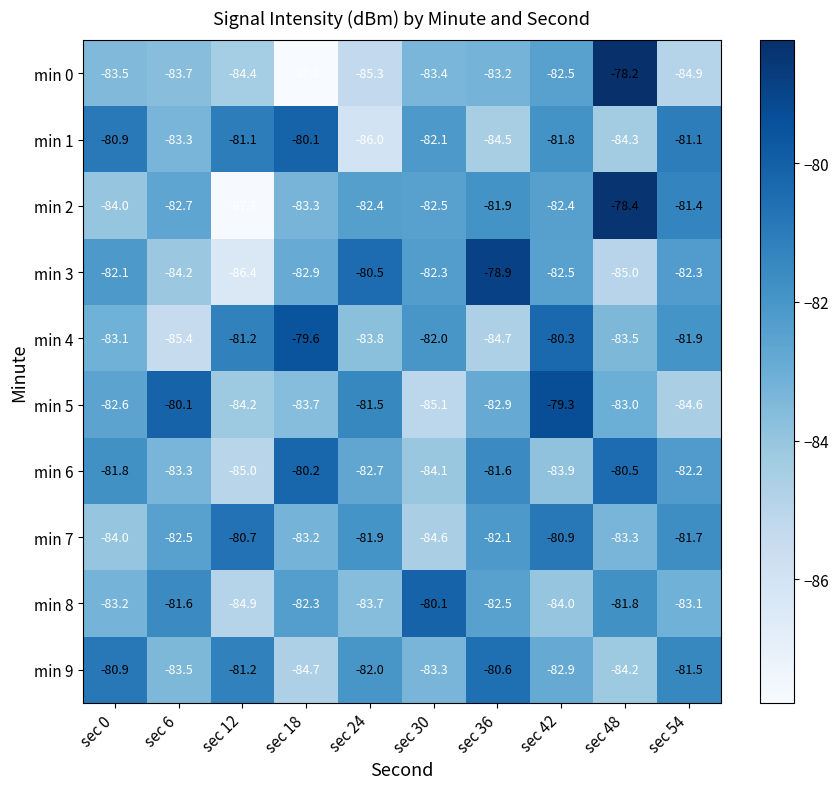

Rank the series at sec 30 from highest to lowest value.

min 8, min 4, min 1, min 3, min 2, min 9, min 0, min 6, min 7, min 5